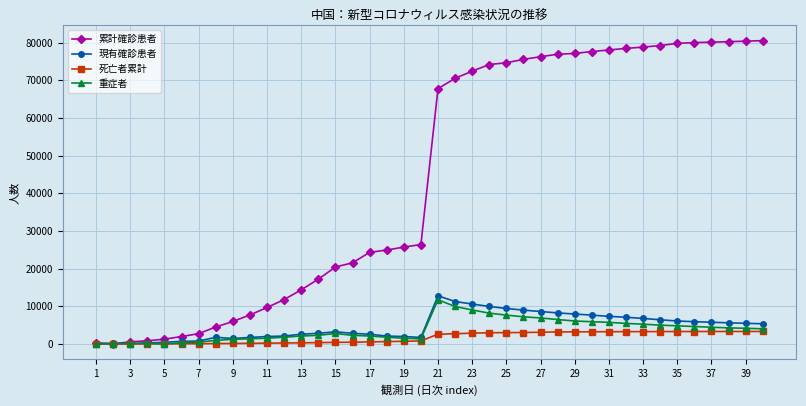

At how many categories does at least one series exceed 58735?

20